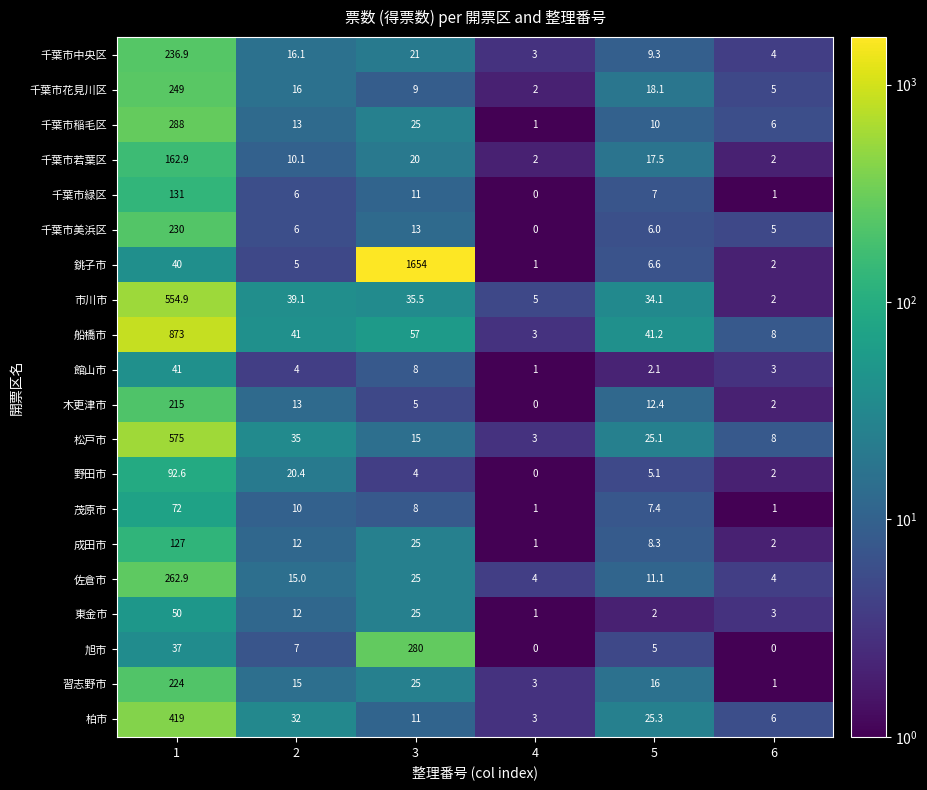

What is the sum of all 成田市 values?

175.3